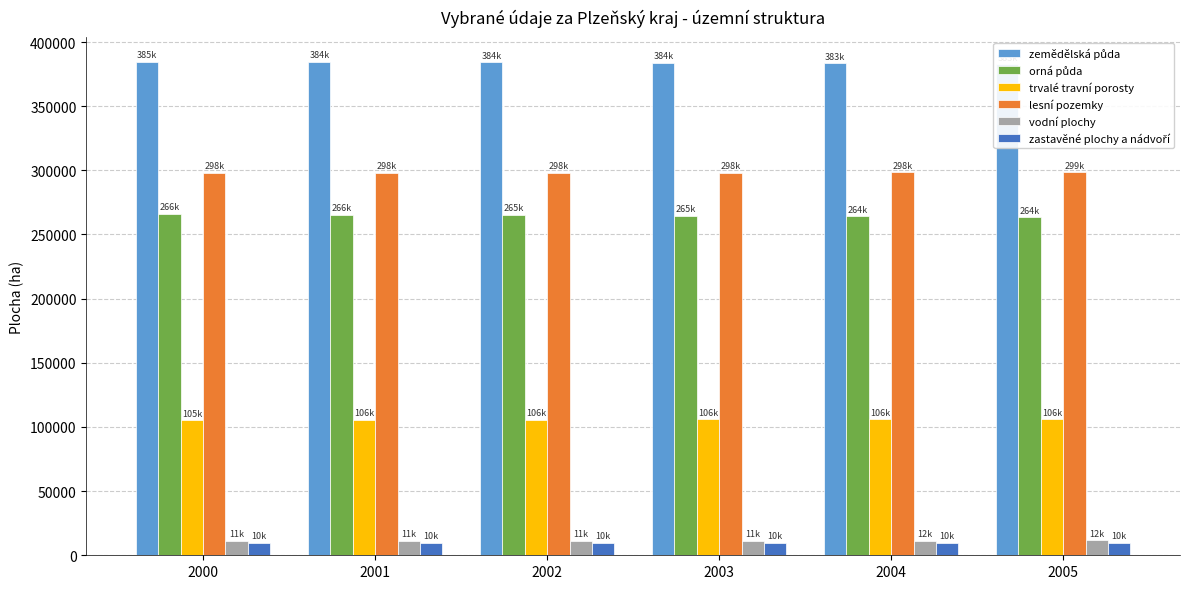

The value of trvalé travní porosty at 2001 is 105567.0. True or false?

True